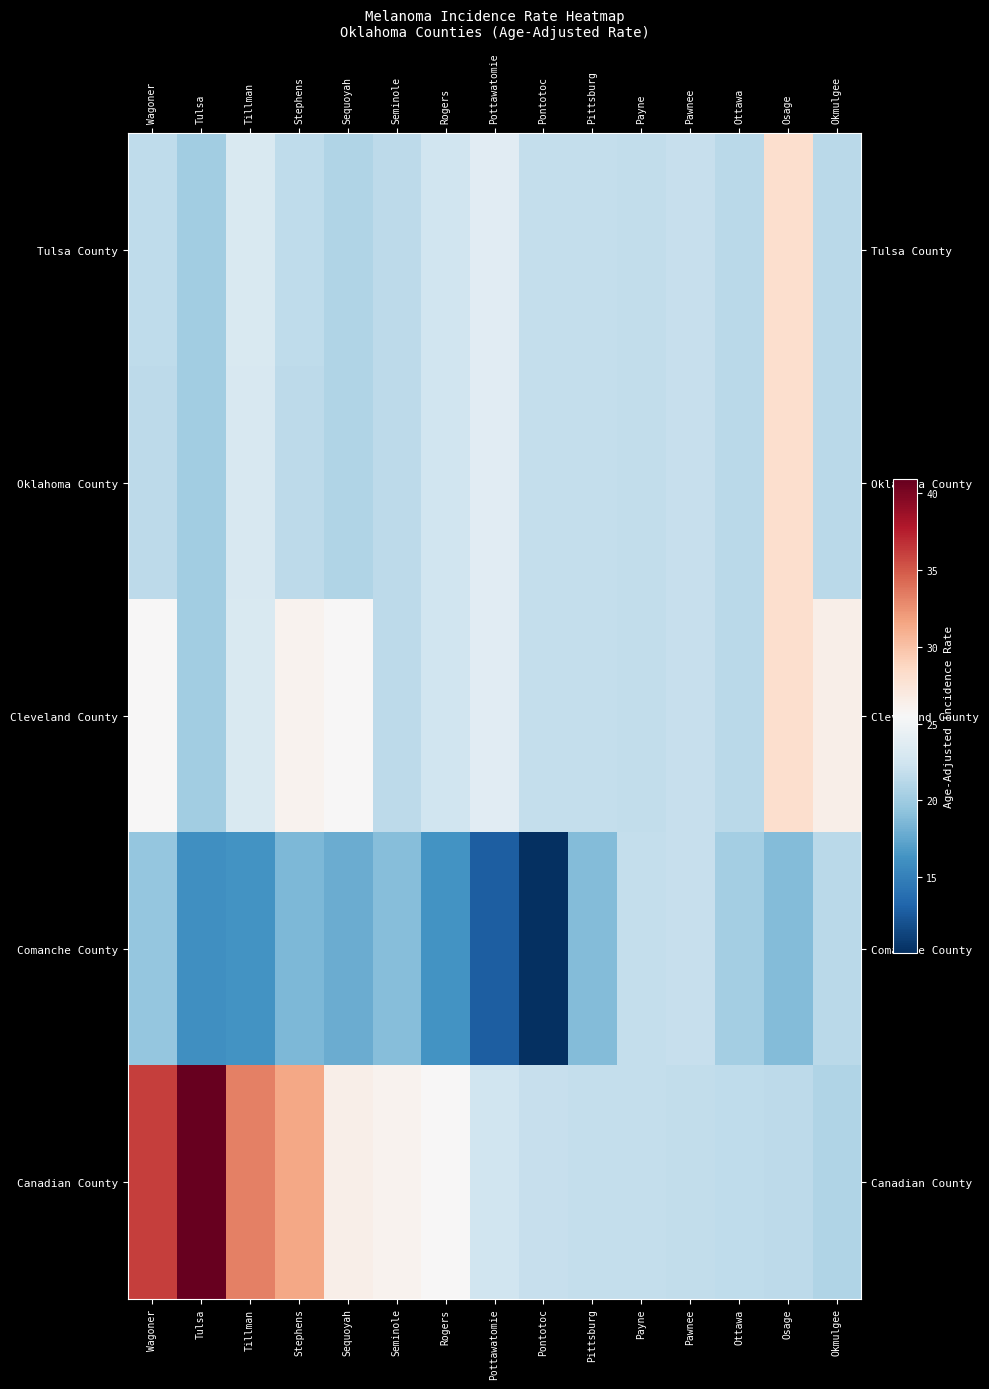

Which label corresponds to the largest value in the chart?

Tulsa